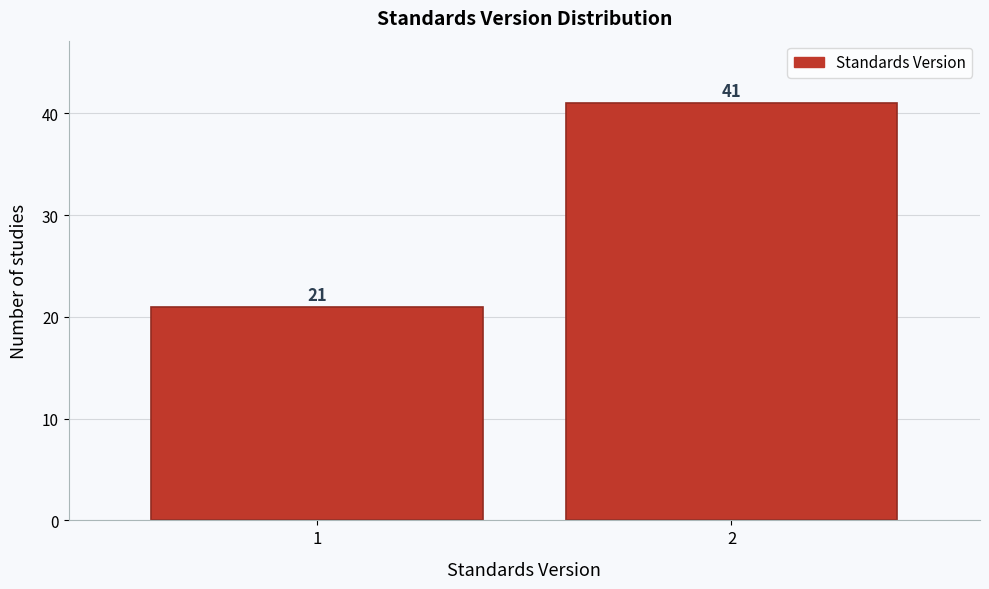

Reading left to right, extract all data points from this chart.

21	41